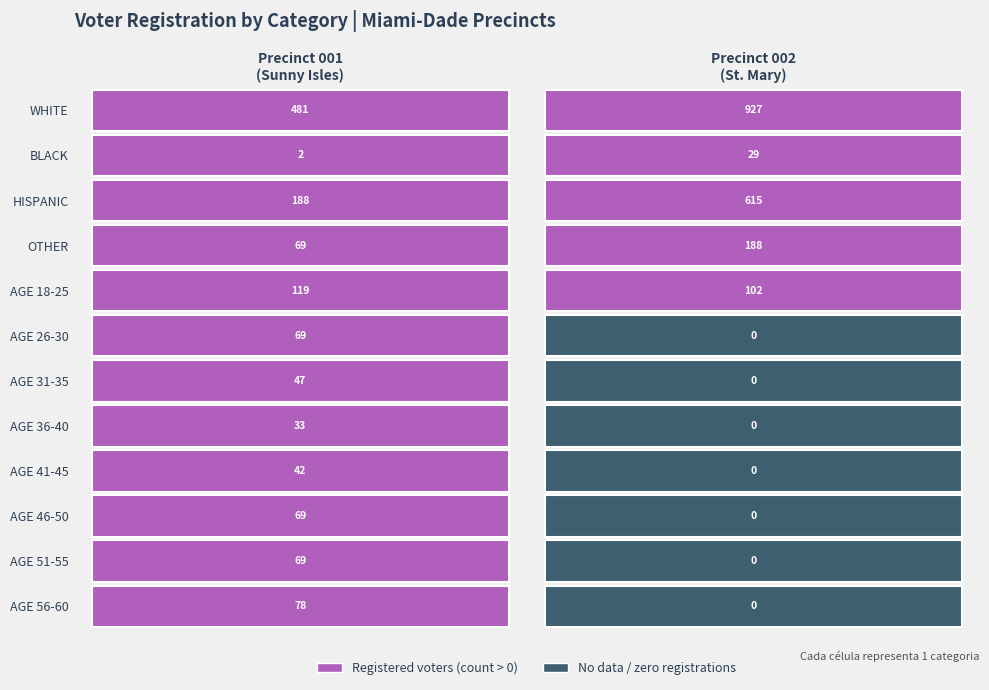

What is the spread (max minus min) of values at 1?

27